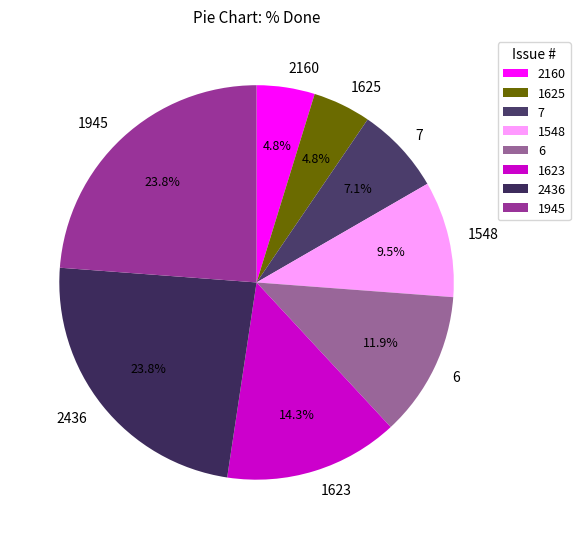

Count the number of slices in the pie.

8